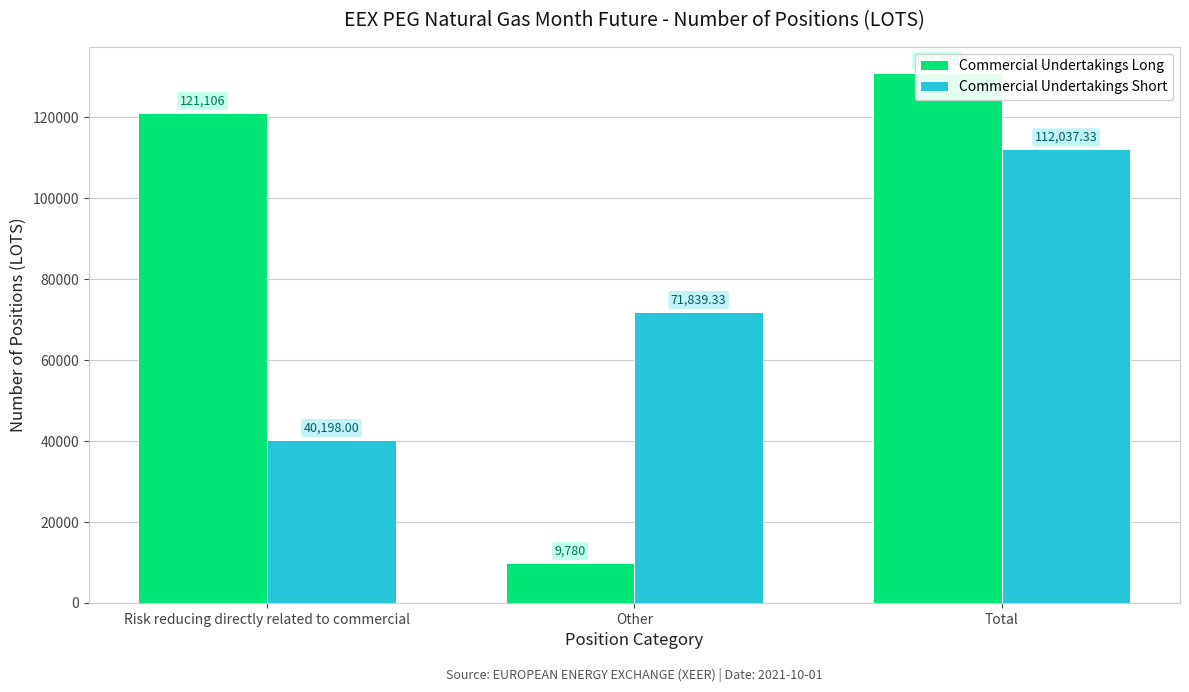

Reading left to right, what are all the values shown in this chart?

Commercial Undertakings Long: Risk reducing directly related to commercial=121106.0	Other=9780.0	Total=130886.0
Commercial Undertakings Short: Risk reducing directly related to commercial=40198.0	Other=71839.3	Total=112037.3